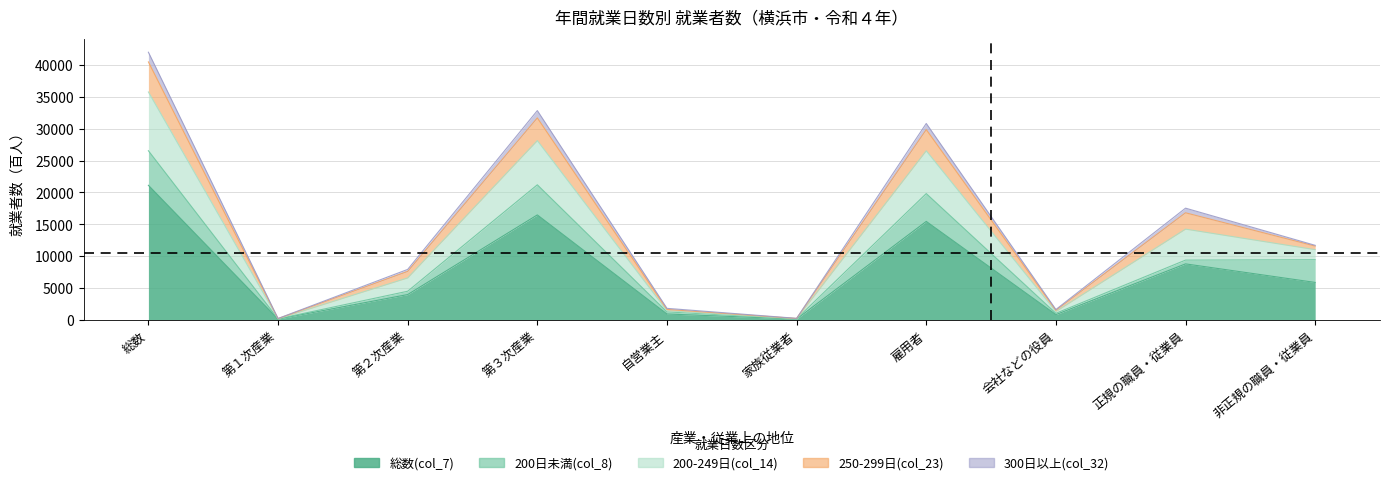

Where does the 250-299日(col_23) series first go above 11569?

総数